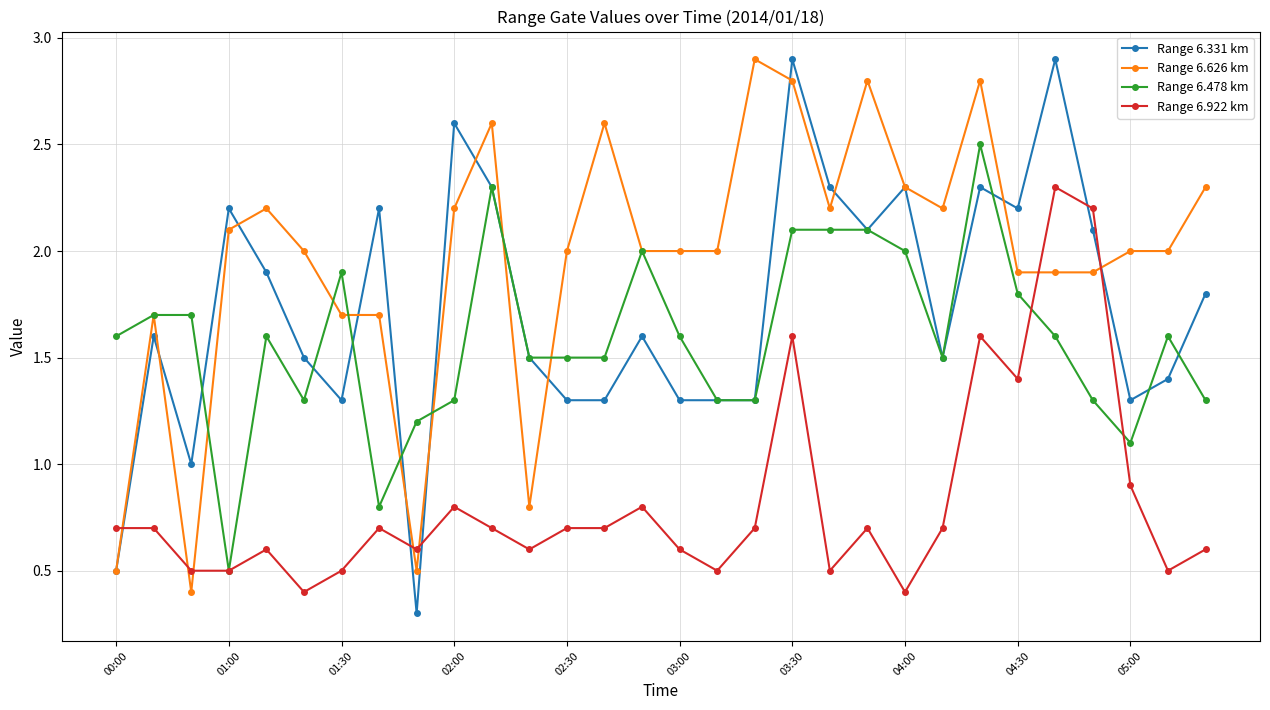

How many categories are shown in the chart?

30